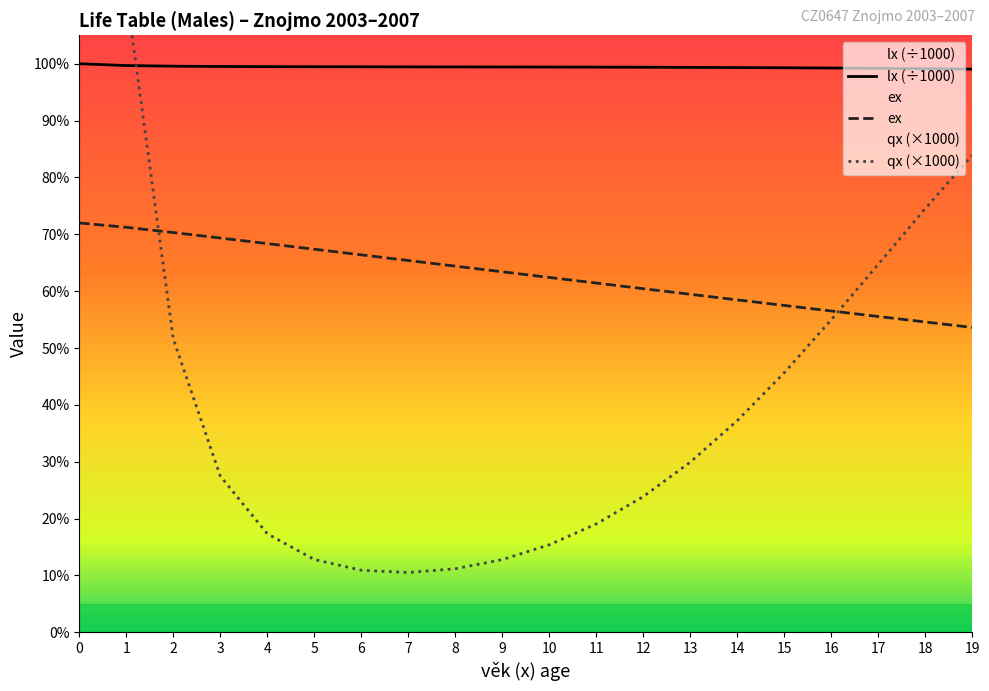

At how many categories does at least one series exceed 276?

1